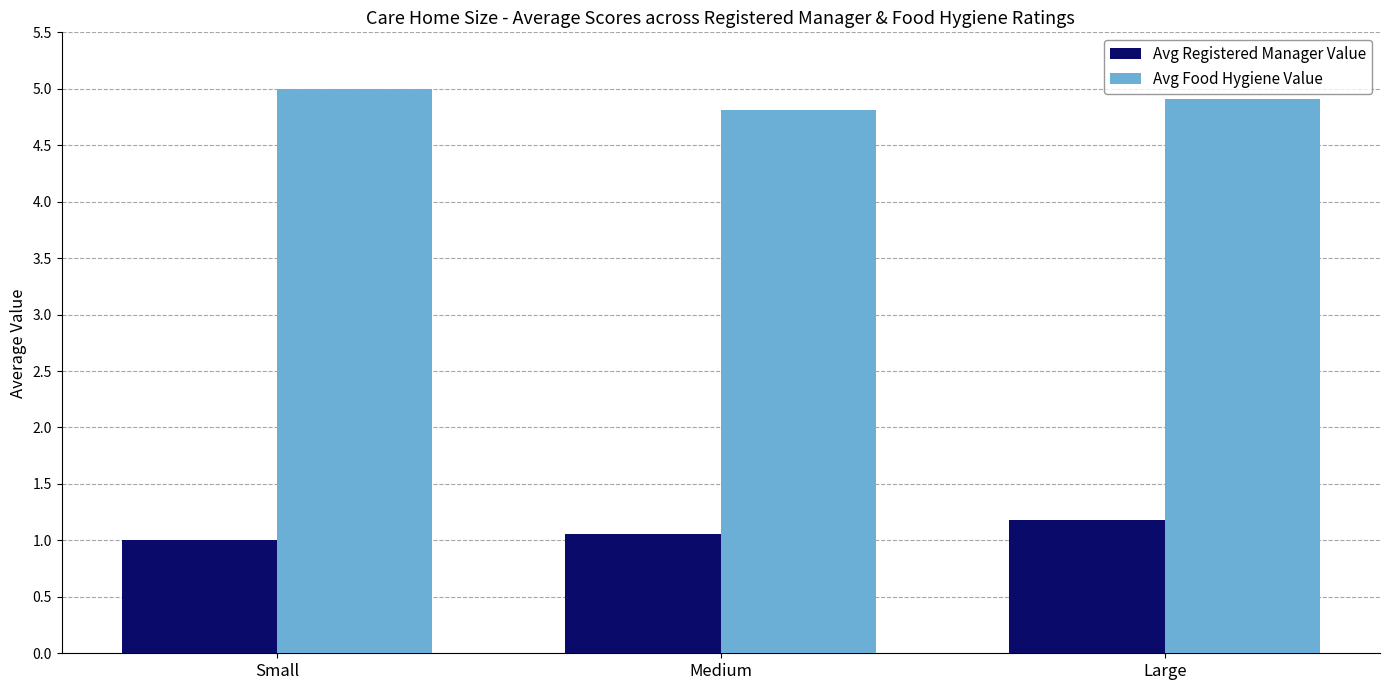

What is the difference between the maximum and second lowest values in the Avg Food Hygiene Value series?

0.1